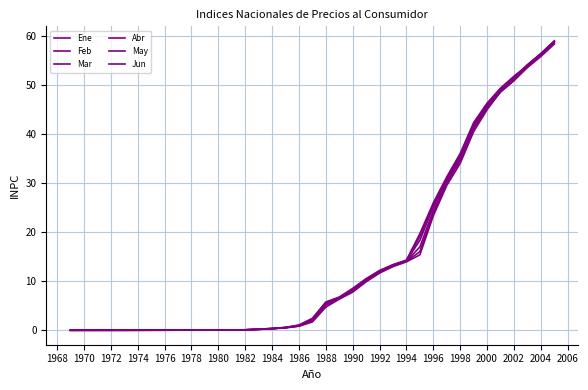

Is this an area chart (filled region under the line)?

No